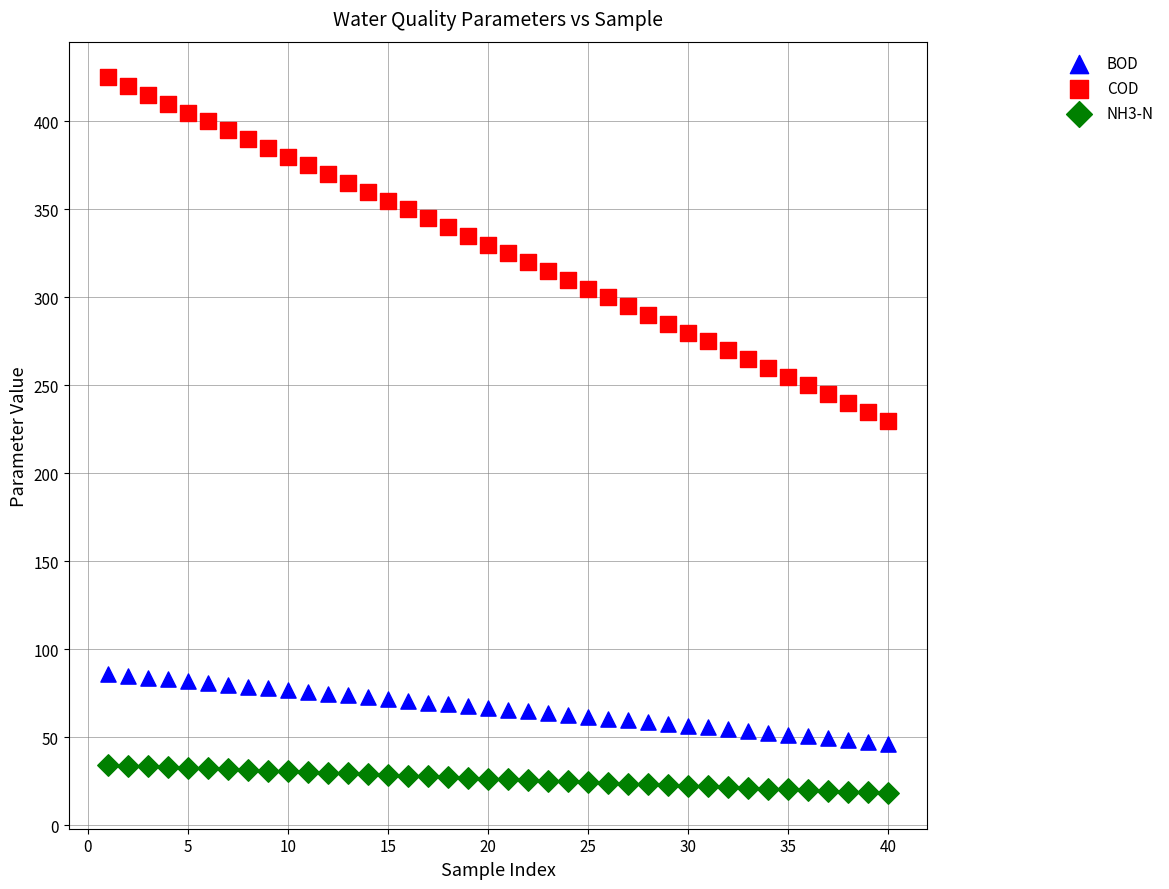

Across all data points, what is the range of Y values (max minus min)?

406.5